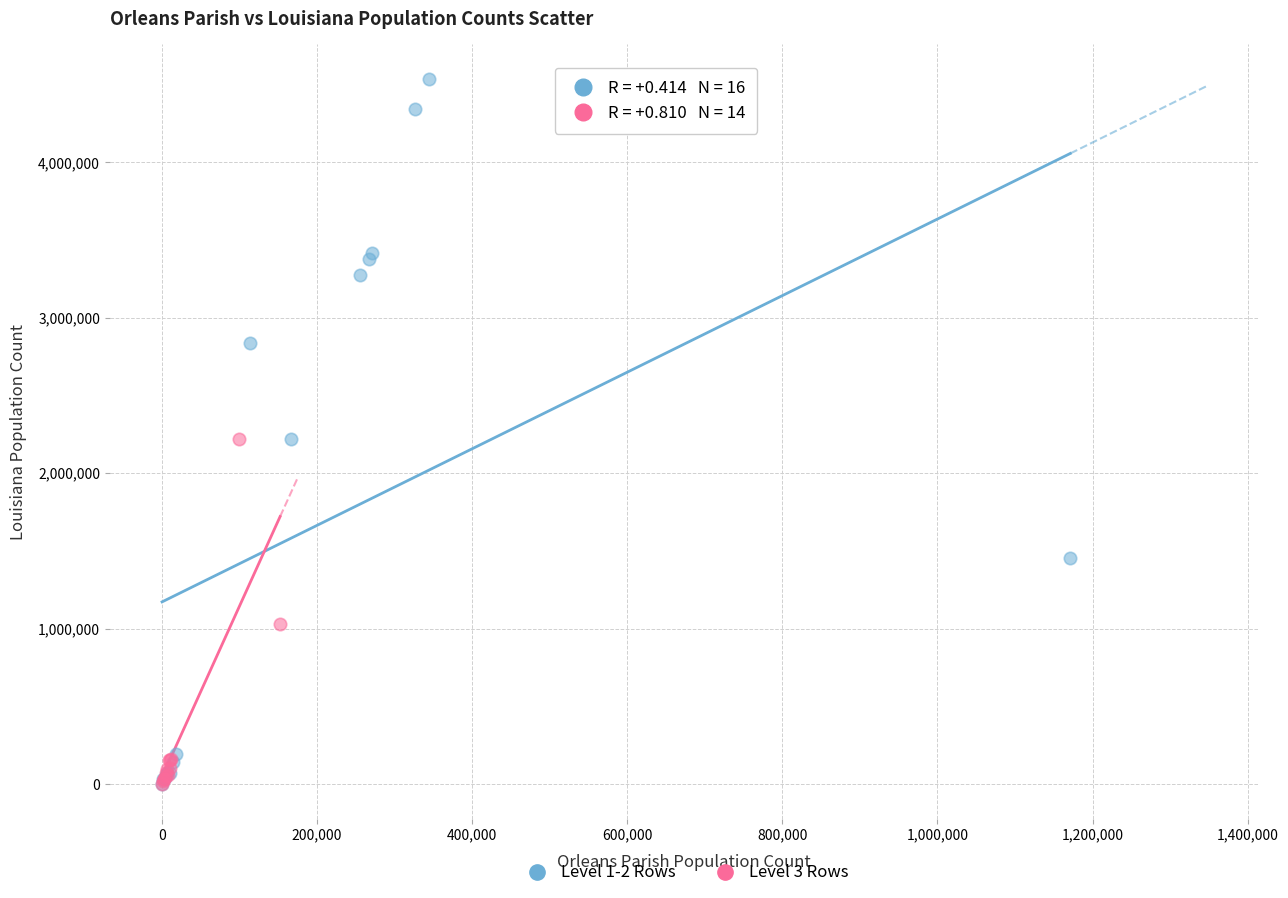

Which series has the widest spread of Y values?

Level 1-2 Rows